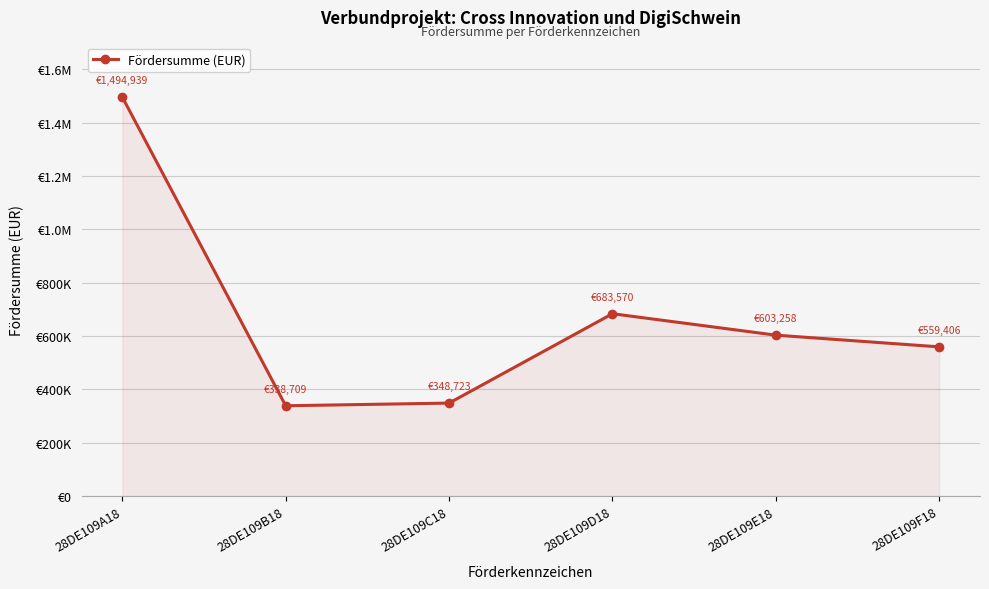

How many values are below 603258?

3